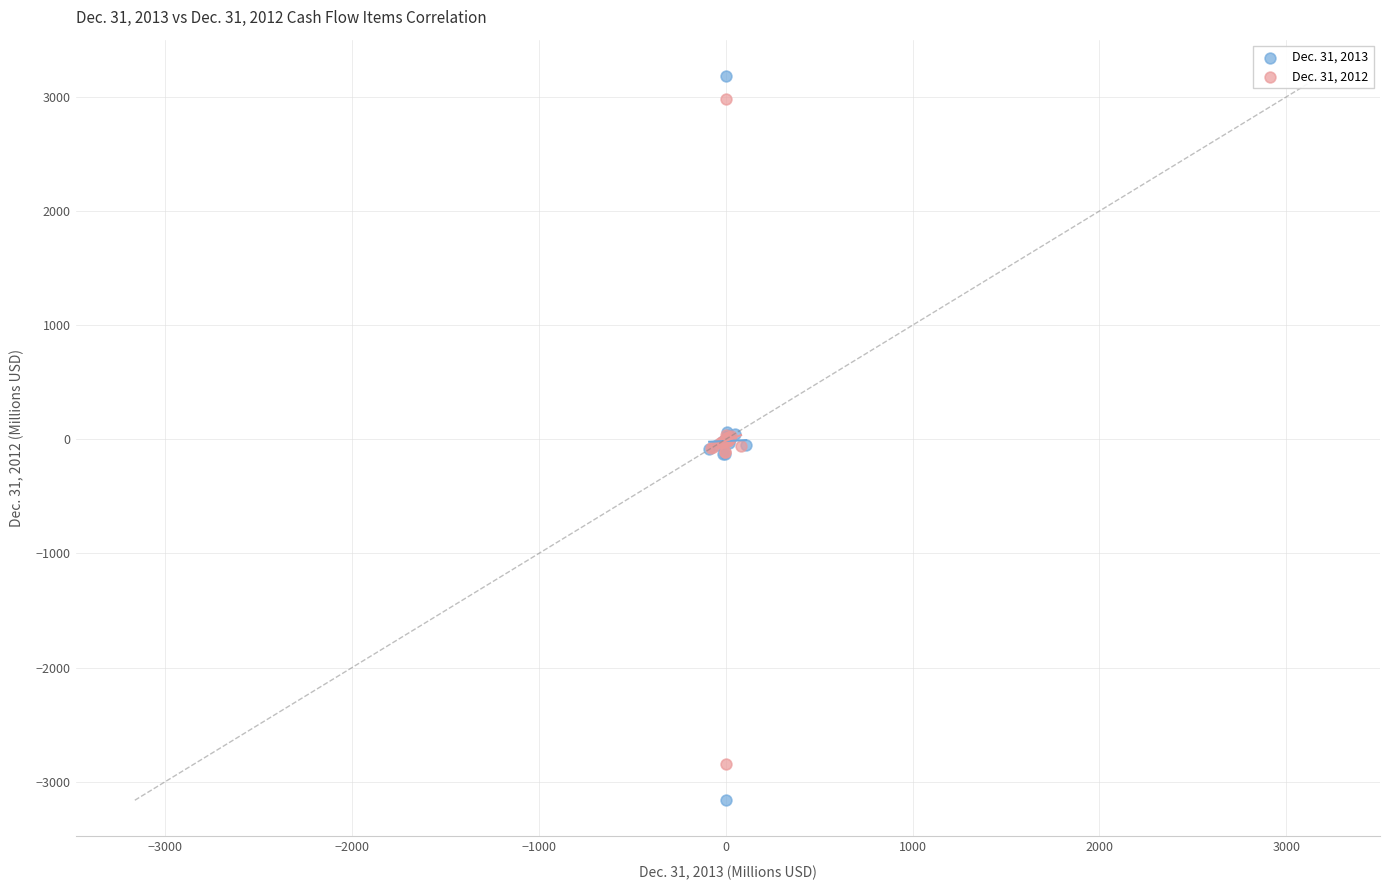

What are all the series names shown in the legend?

Dec. 31, 2013, Dec. 31, 2012